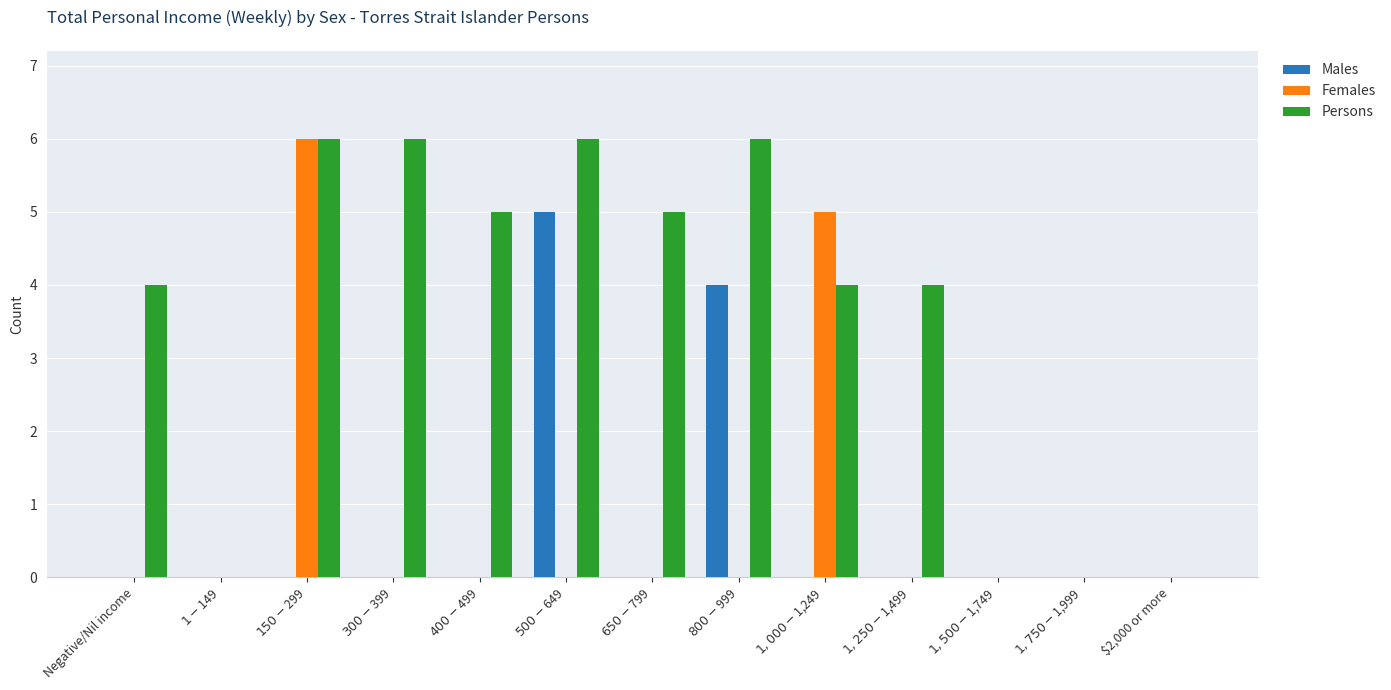

What is the sum of all Persons values?

46